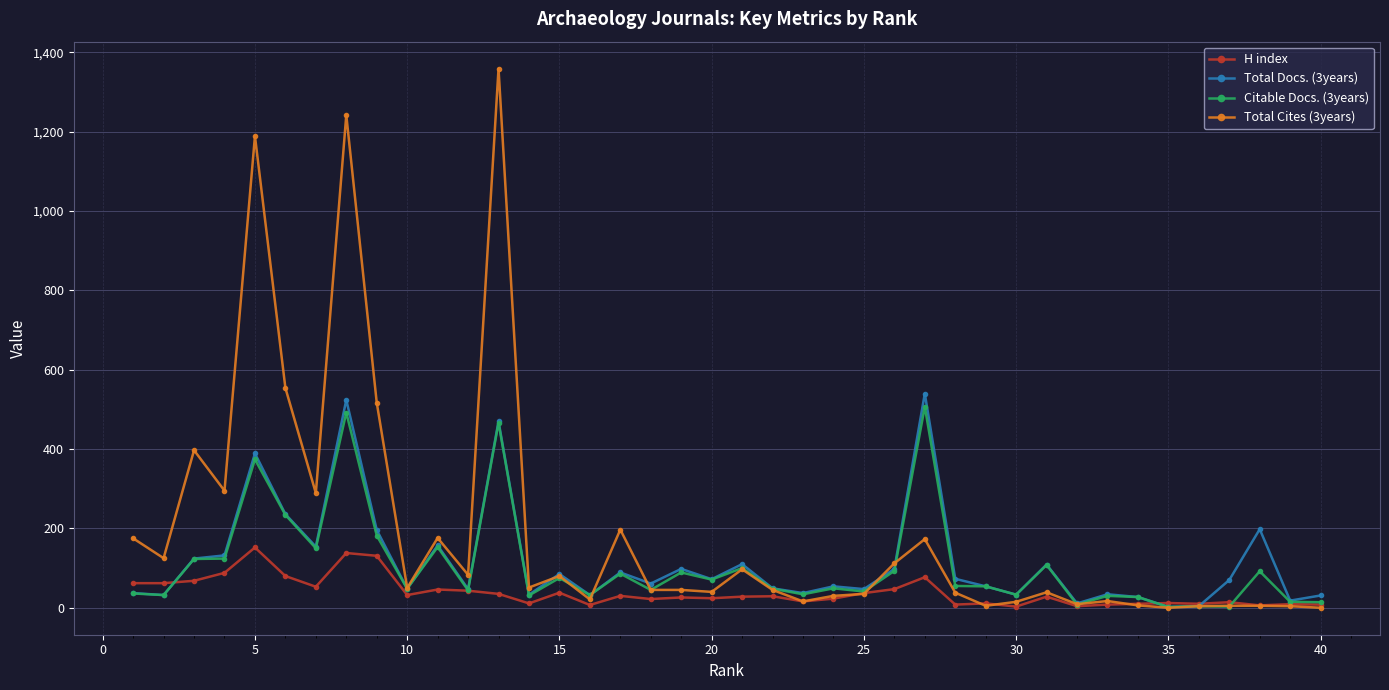

True or false: Total Cites (3years) has more than 2 interior local peaks.

True